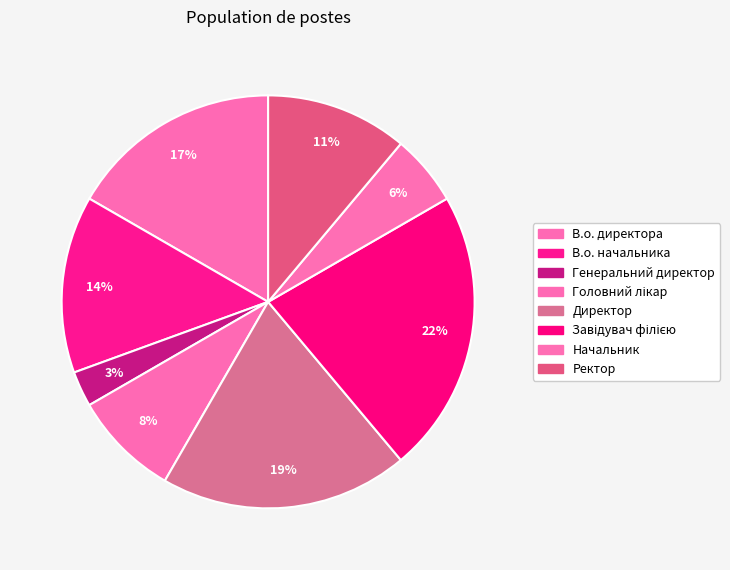

How many slices are in this pie chart?

8